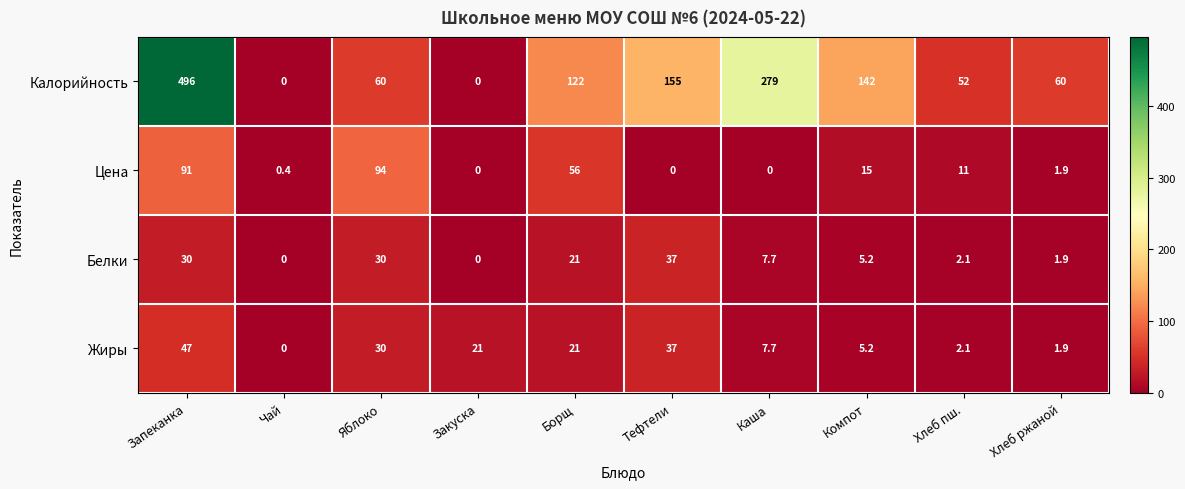

List the series in order of their peak value, highest first.

Калорийность, Цена, Жиры, Белки